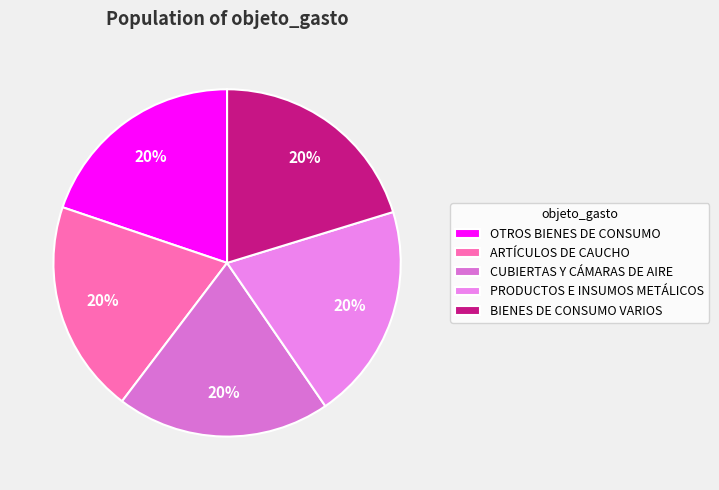

True or false: PRODUCTOS E INSUMOS METÁLICOS accounts for 26% of the total.

False